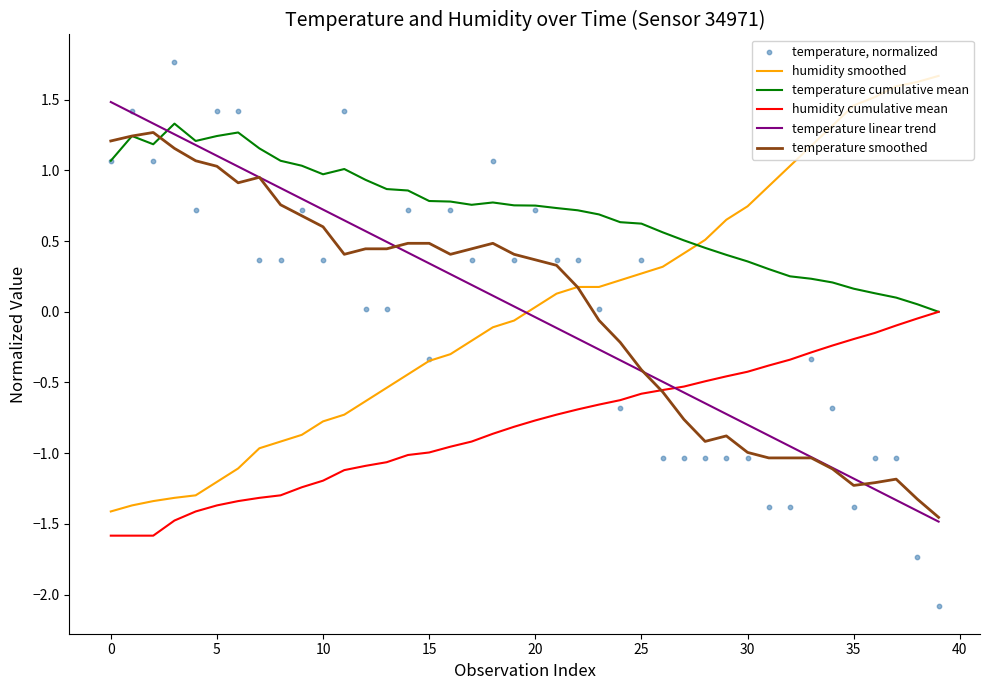

Which series has the largest Y range (max minus min)?

temperature, normalized